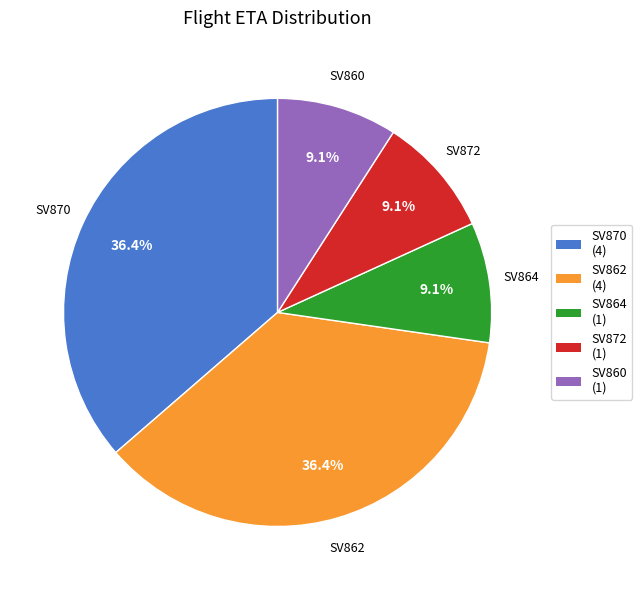

How many segments does this pie chart have?

5